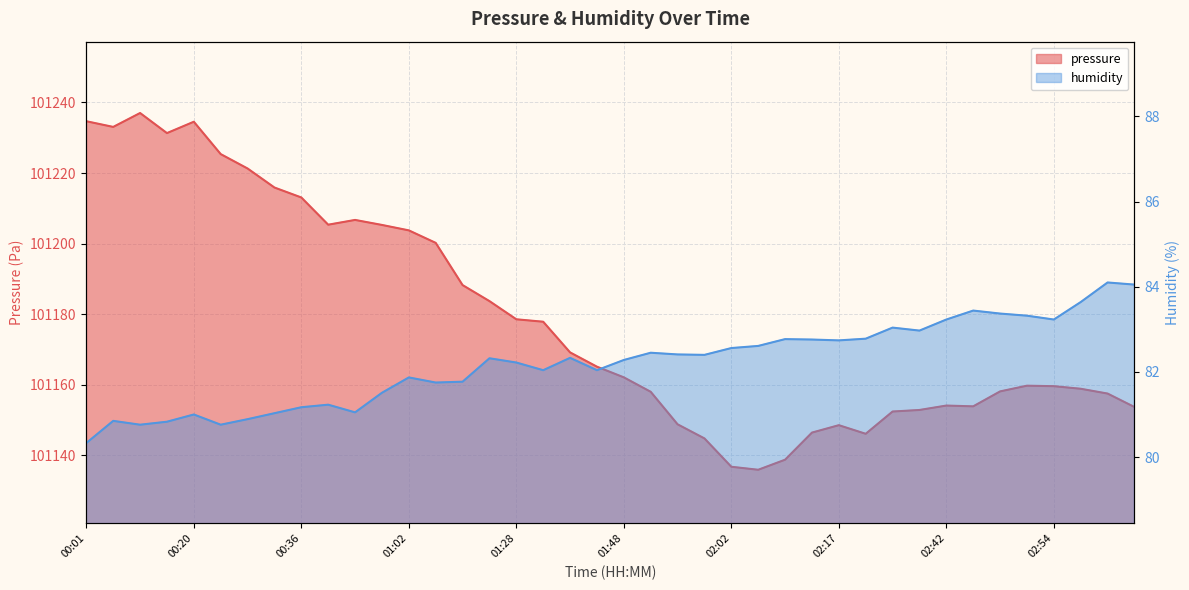

True or false: humidity and pressure intersect in this chart.

False